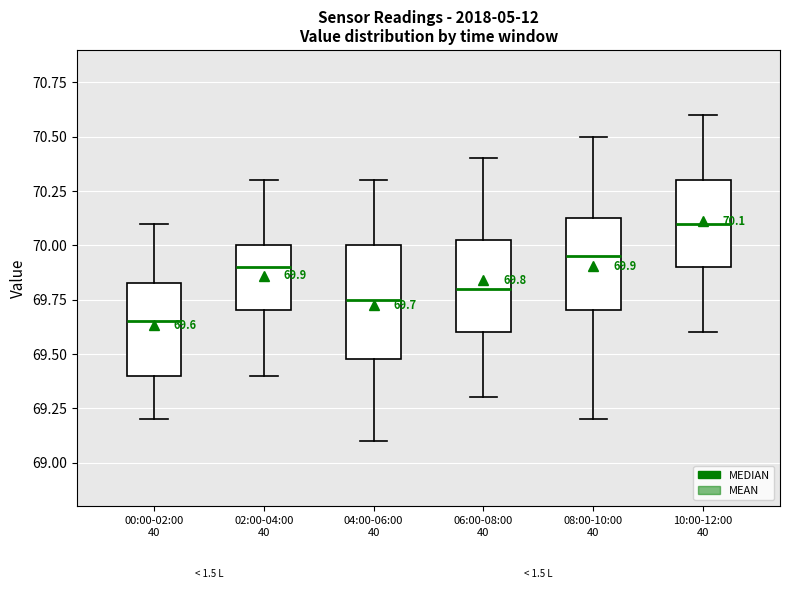

Comparing the boxes themselves (not the whiskers), which one is the tallest?

04:00-06:00 40